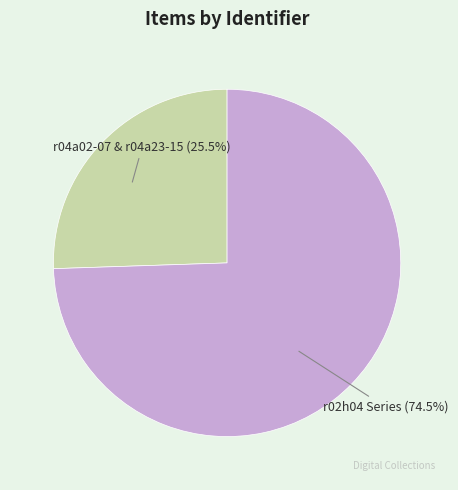

Does any single category account for the majority?

Yes